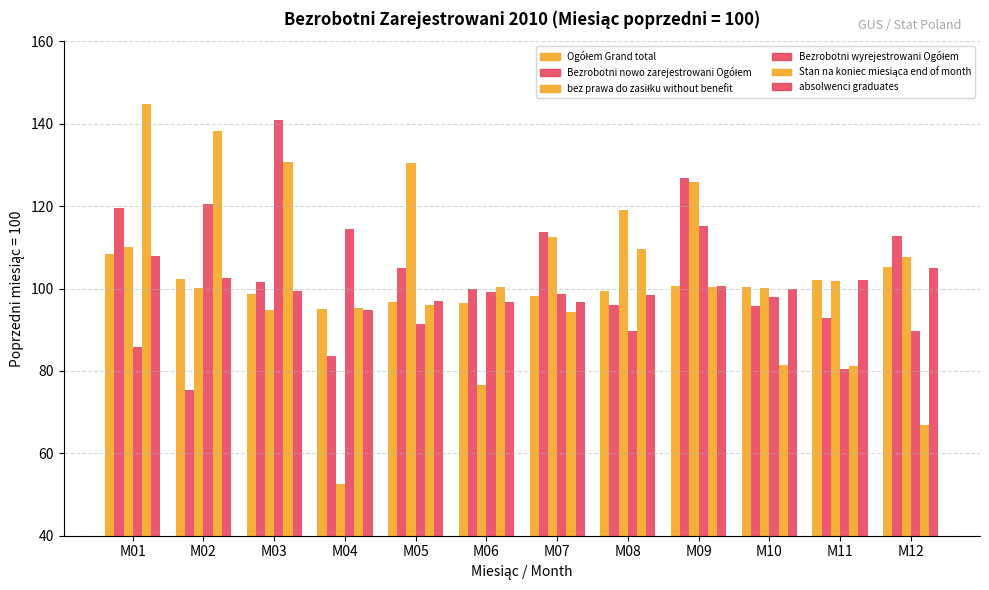

How many categories are shown in the chart?

12